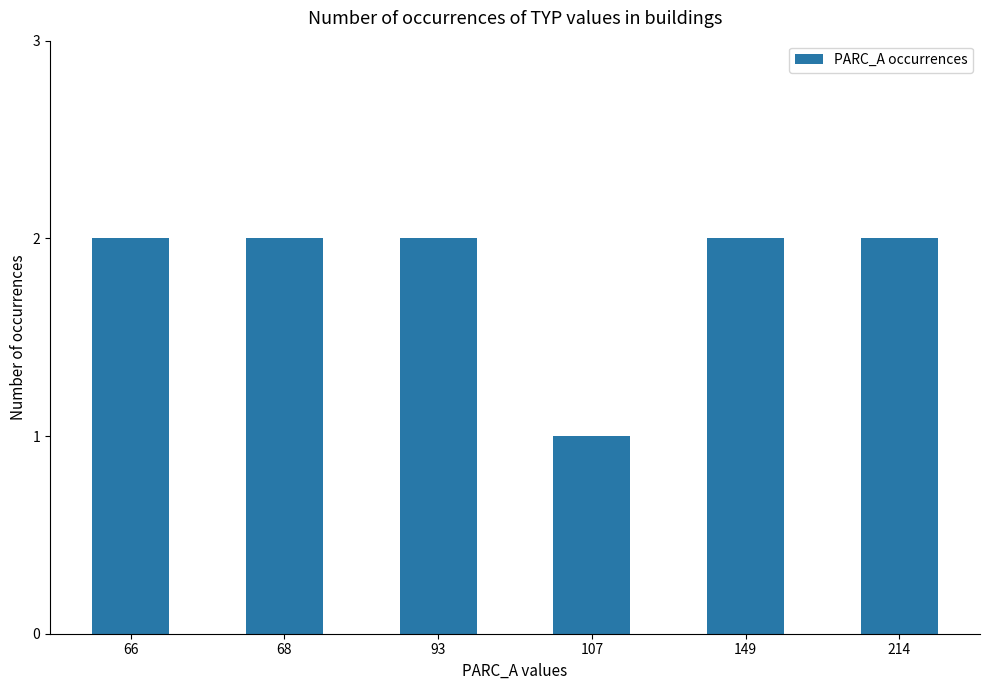

The chart shows a value of 1 at 107. True or false?

True